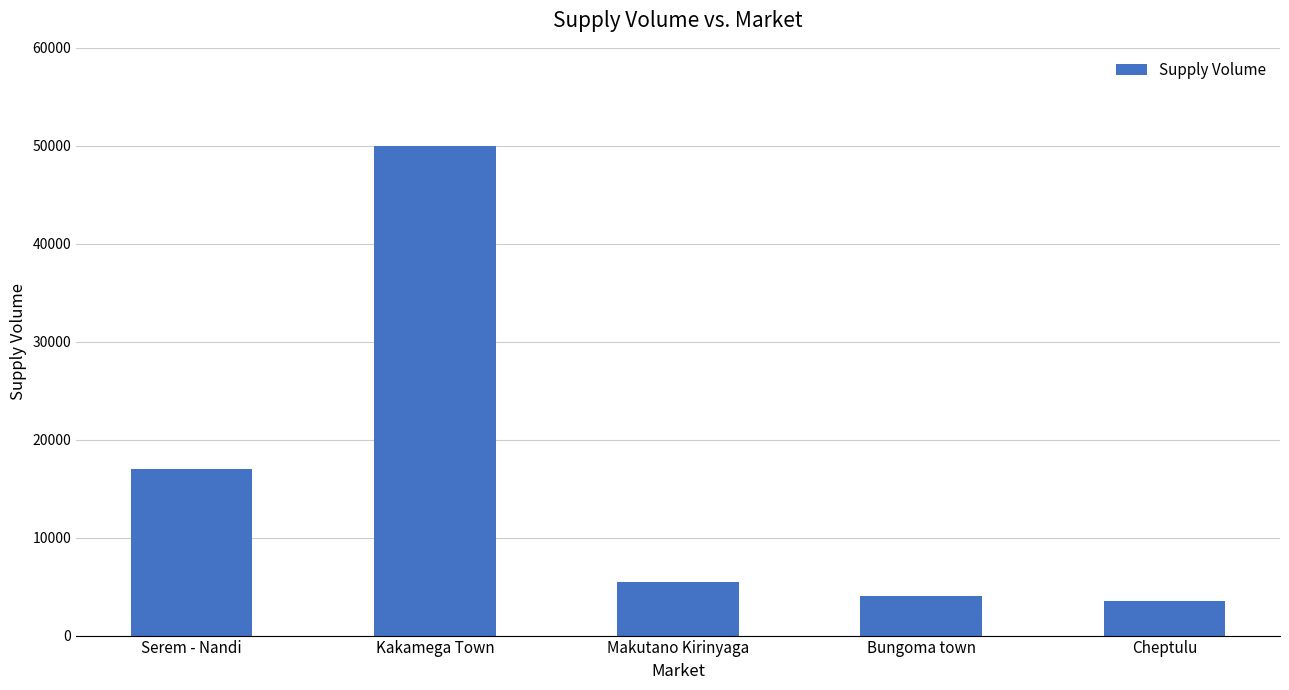

Rank the categories by value from highest to lowest.

Kakamega Town, Serem - Nandi, Makutano Kirinyaga, Bungoma town, Cheptulu